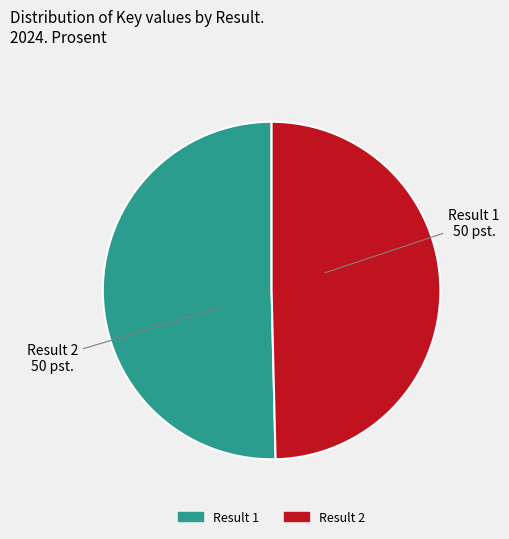

Does any single category account for the majority?

Yes